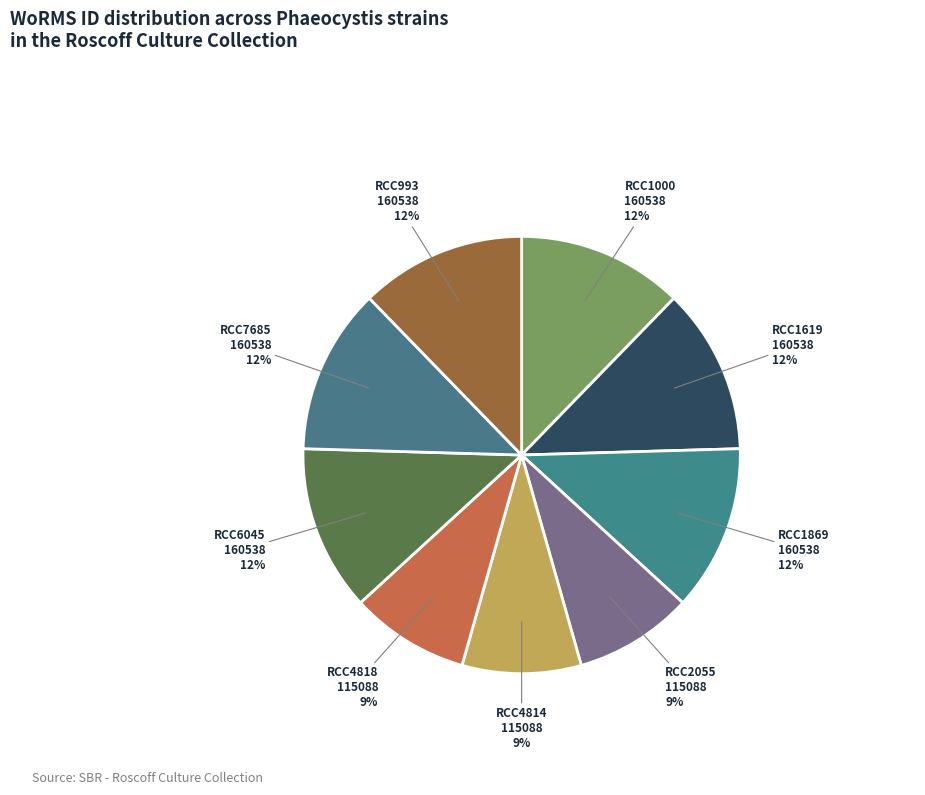

Does any single category account for the majority?

No